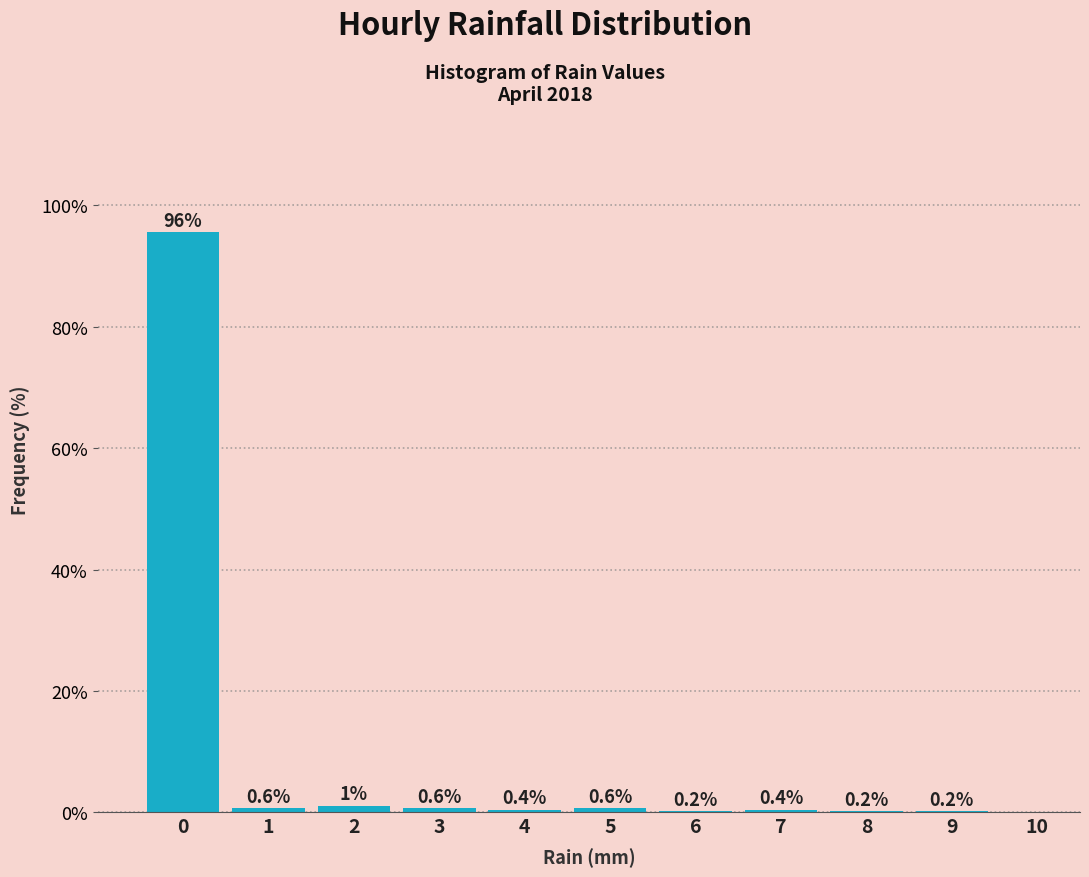

Reading right to left, list all the values displayed in this chart.

10=0.0	9=0.2	8=0.2	7=0.4	6=0.2	5=0.6	4=0.4	3=0.6	2=1.0	1=0.6	0=95.6